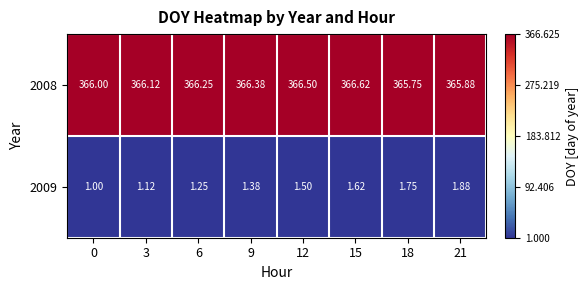

List the series in order of their overall mean, highest first.

2008, 2009